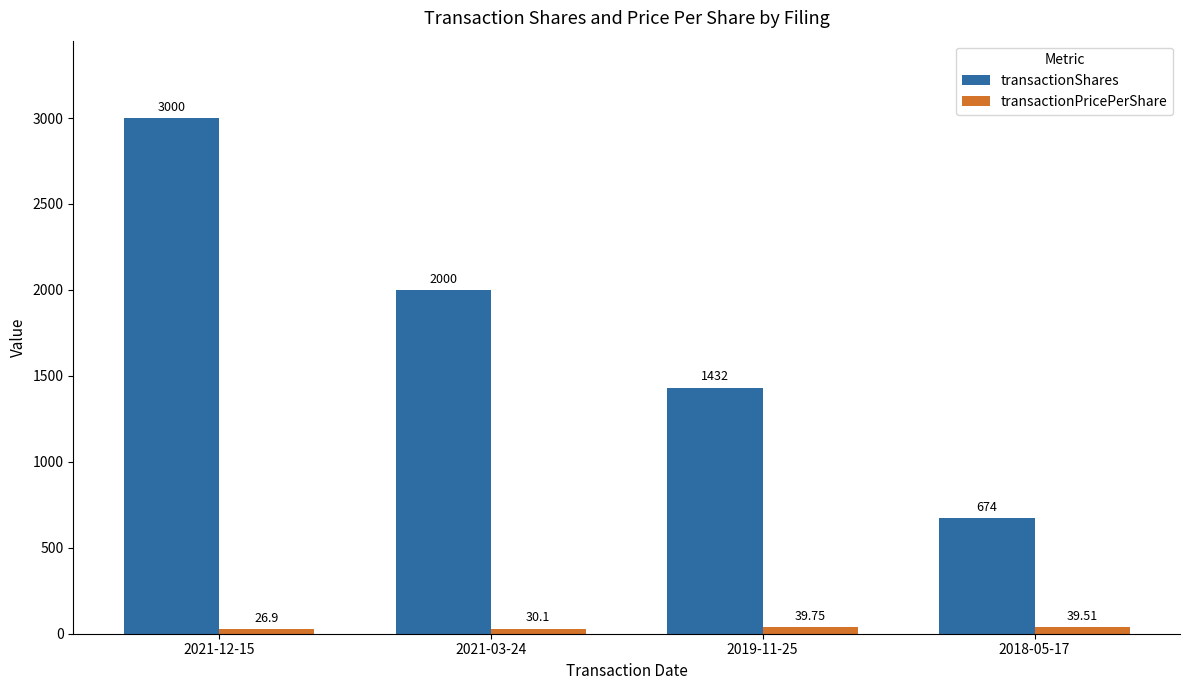

The value of transactionShares at 2018-05-17 is 674.0. True or false?

True